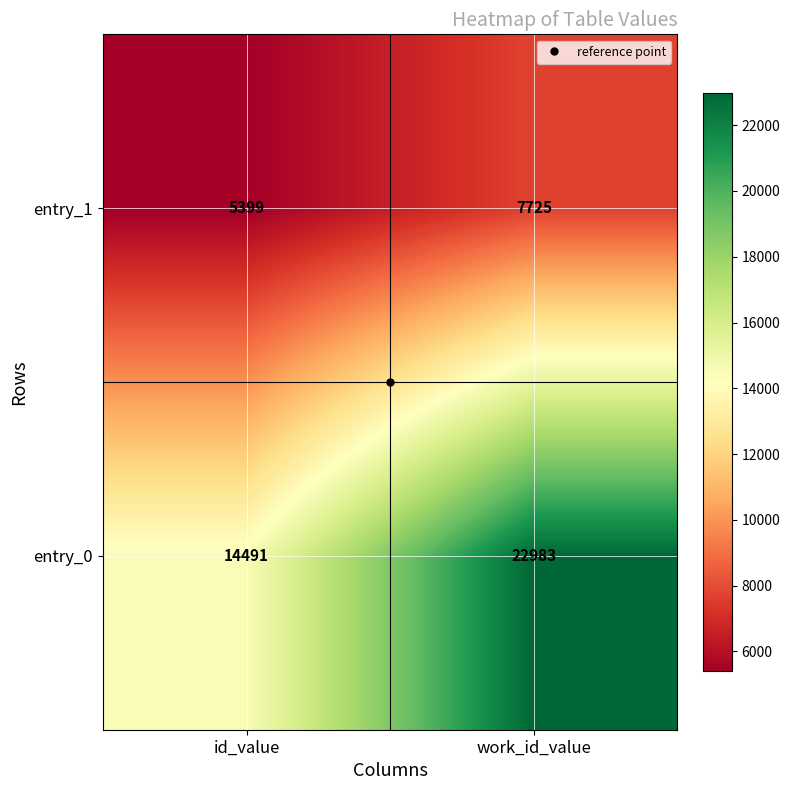

At which label does entry_1 reach its minimum?

id_value